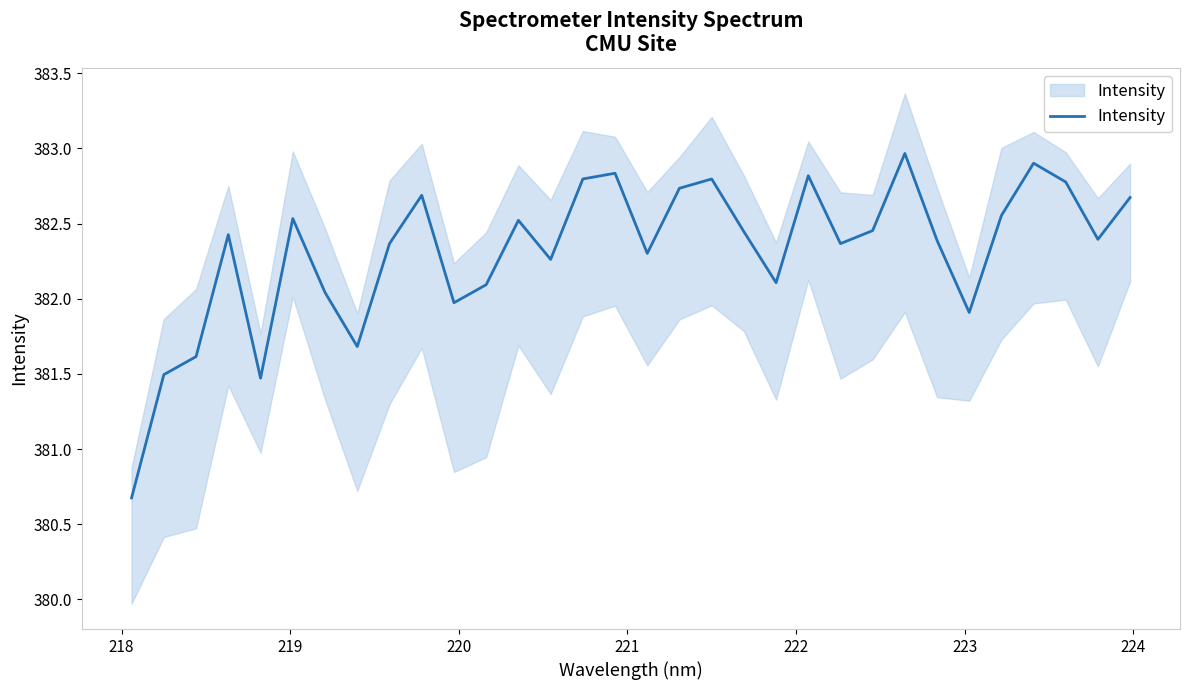

What is the greatest value displayed?

383.0